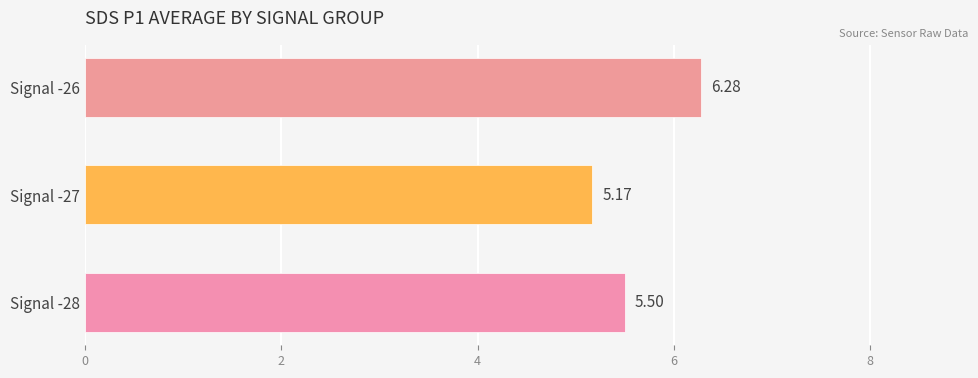

What is the change in value from Signal -28 to Signal -26?

+0.8